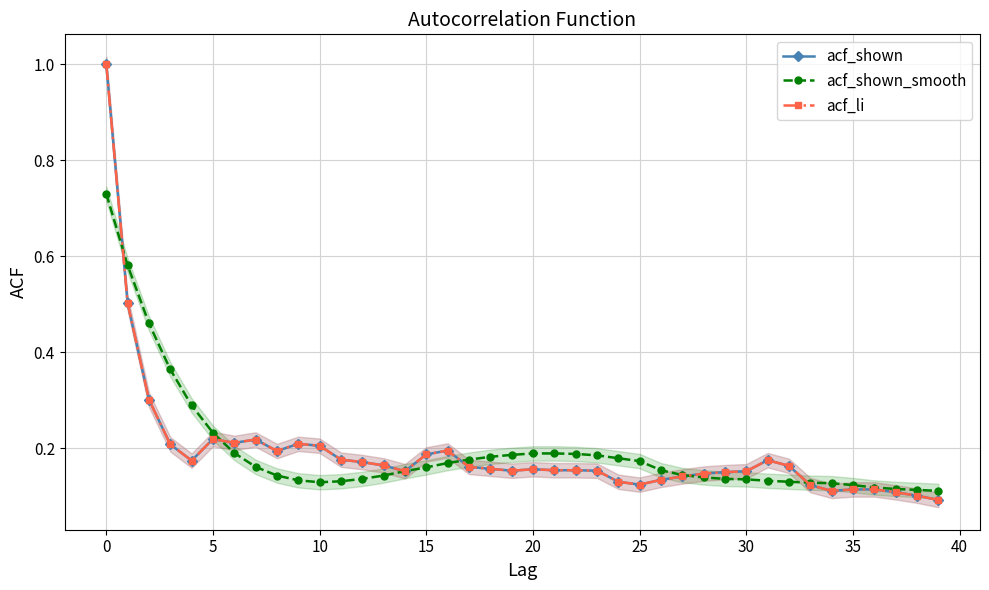

Which series has the widest spread of values?

acf_shown